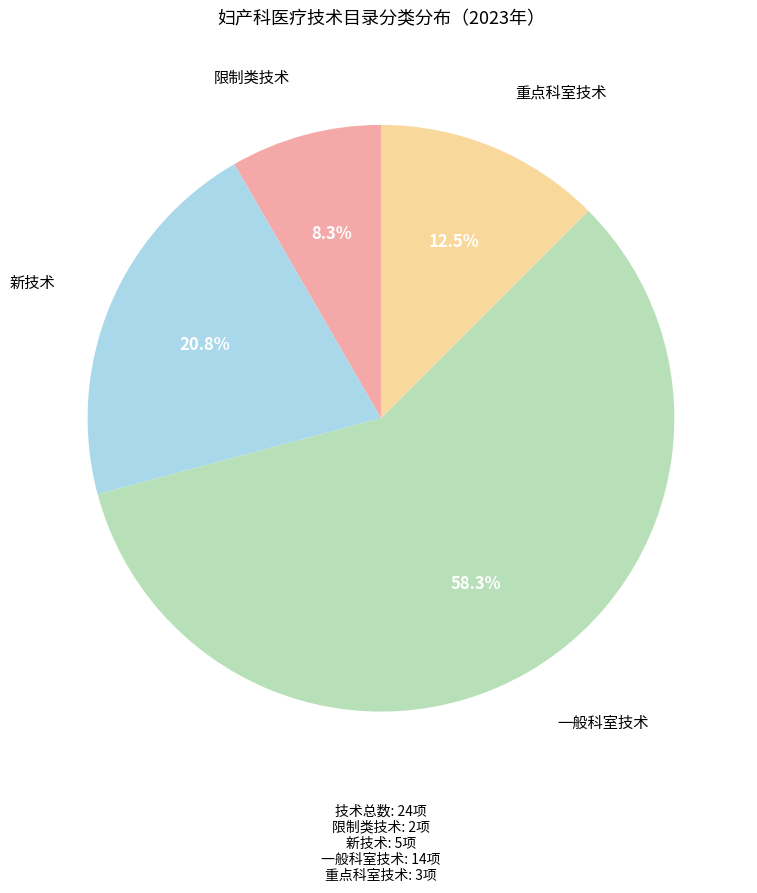

Is there any slice that represents more than half of the pie?

Yes